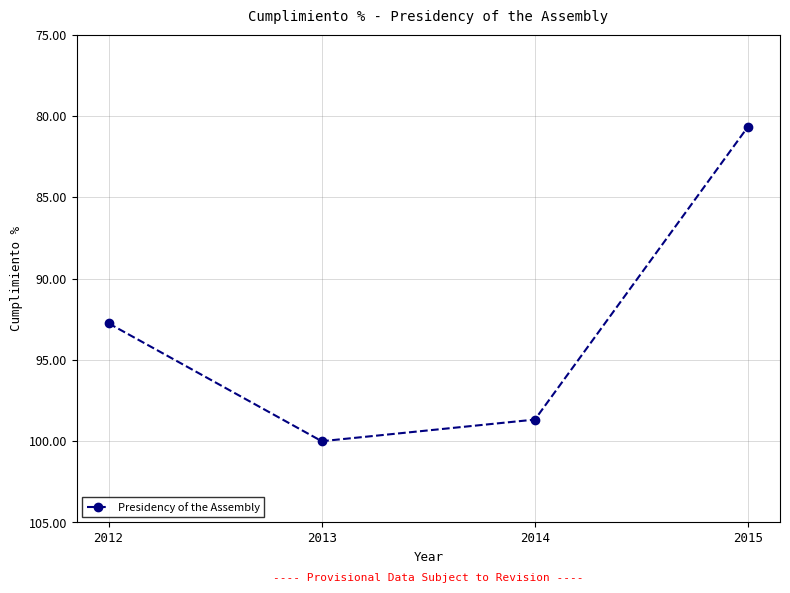

What is the sum of all values?

372.1